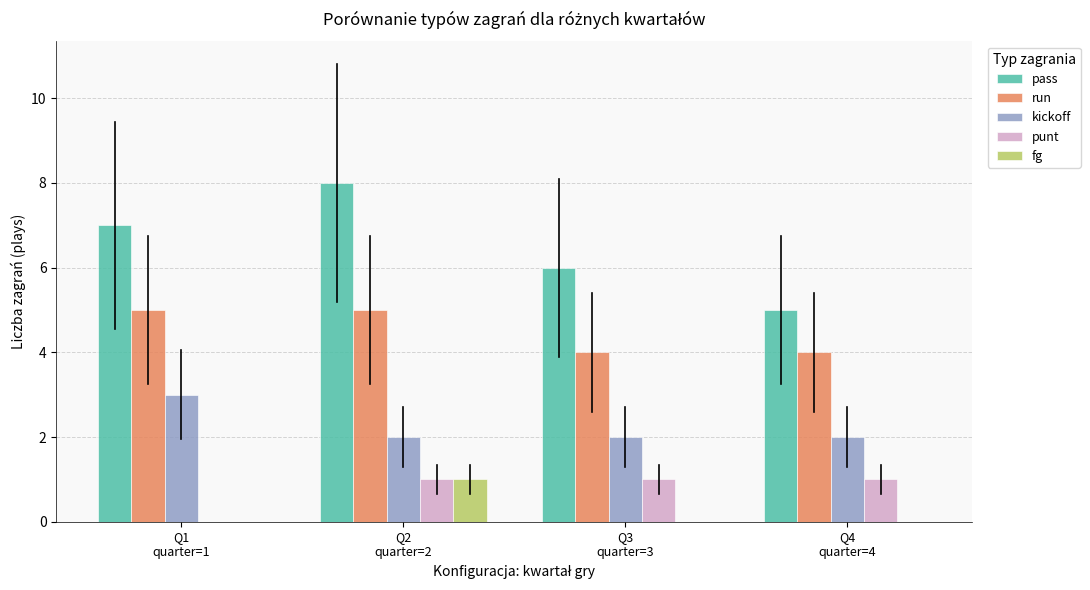

The kickoff series shows 0 at Q4
quarter=4. True or false?

False